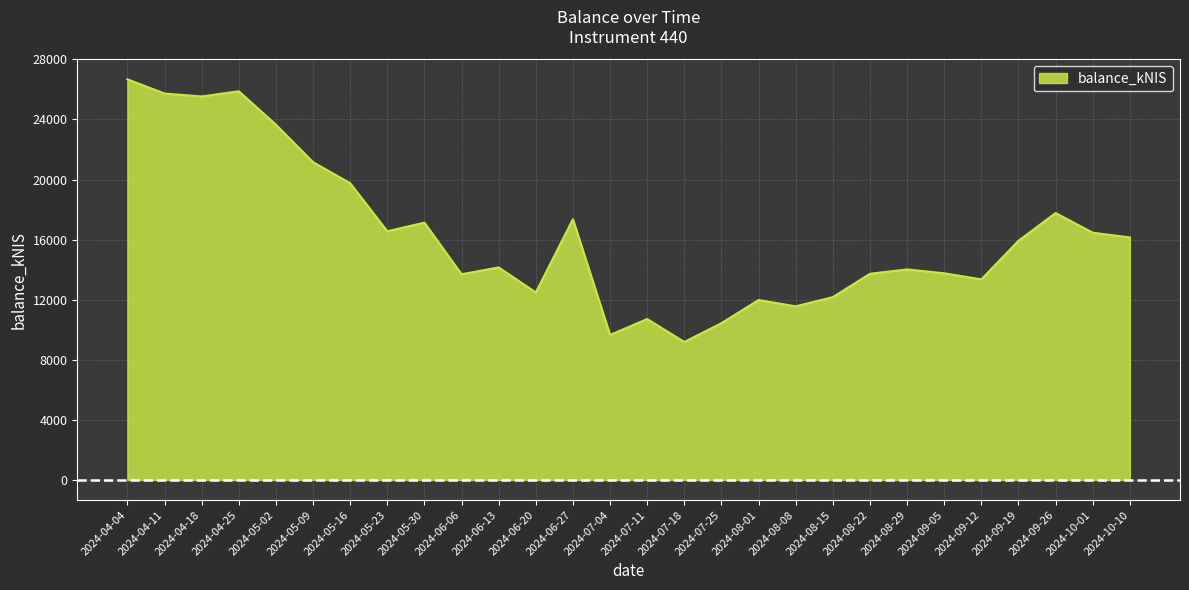

What is the maximum value shown in the chart?

26673.3